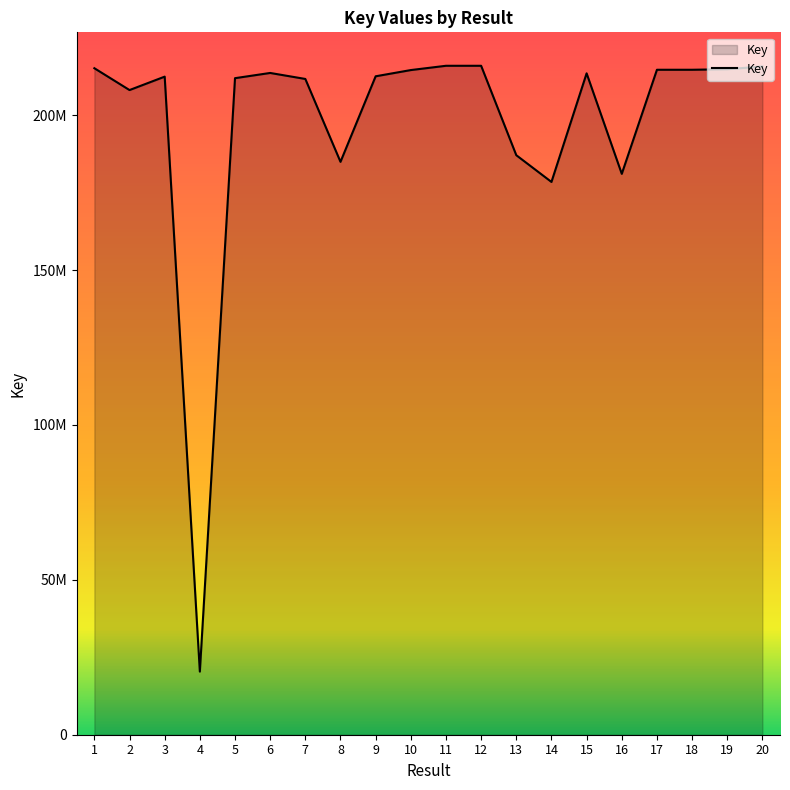

What is the greatest value displayed?

215972334